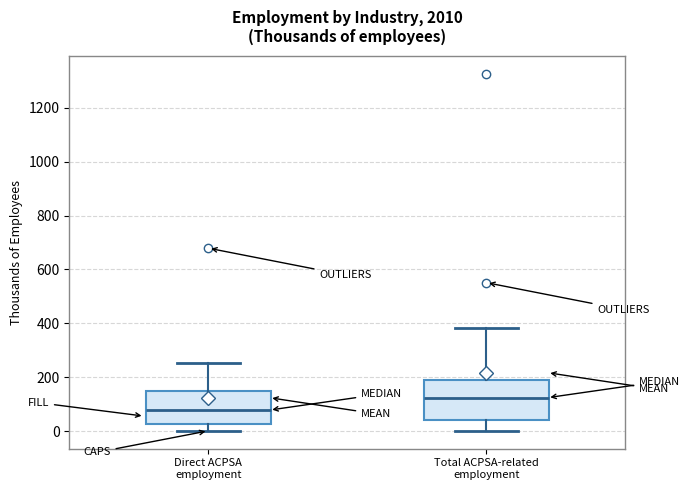

Comparing the boxes themselves (not the whiskers), which one is the tallest?

Total ACPSA-related employment